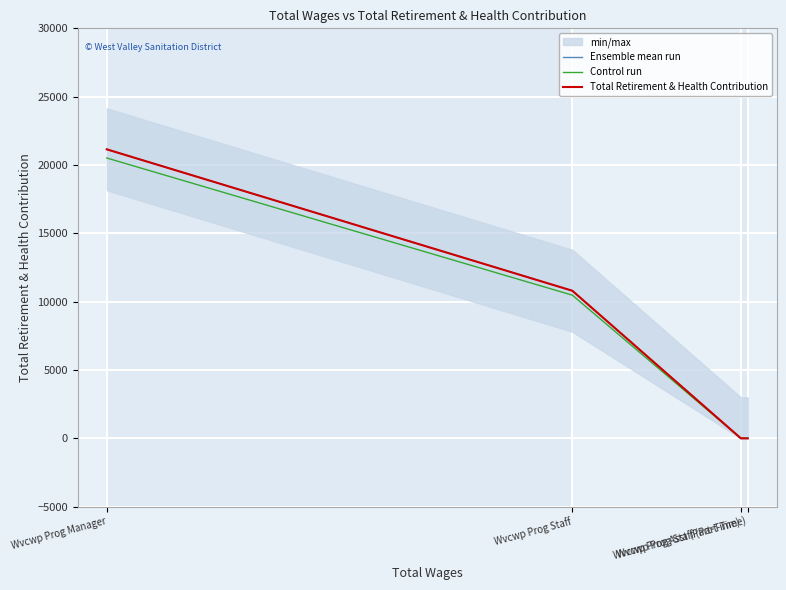

True or false: Ensemble mean run and Control run intersect in this chart.

False